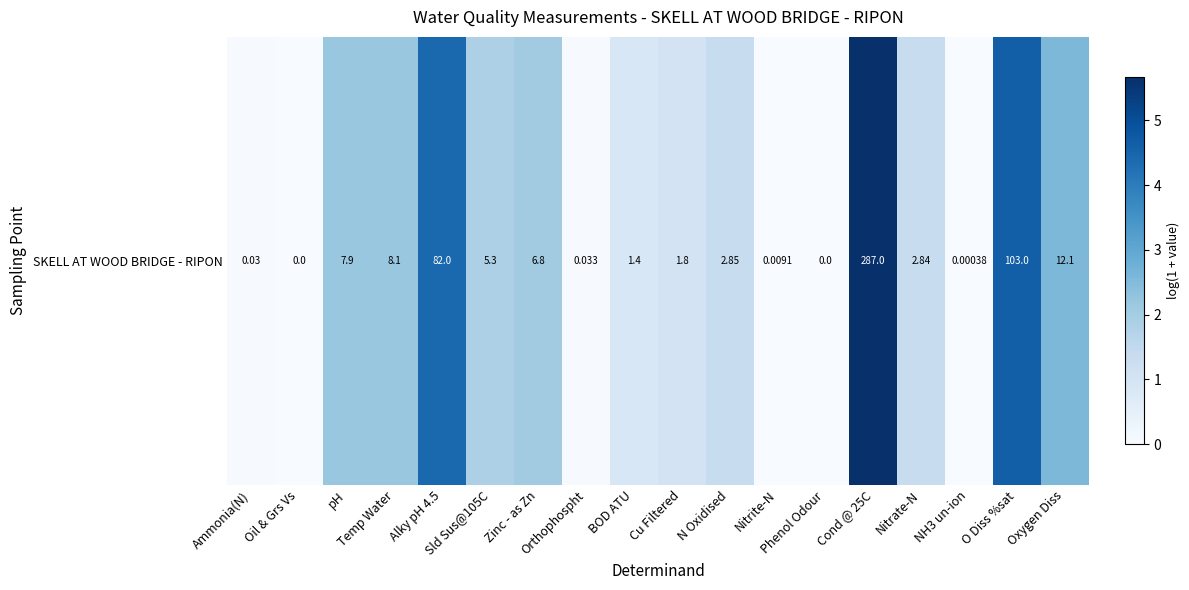

Reading left to right, transcribe all the data shown in this chart.

0.0	0.0	2.2	2.2	4.4	1.8	2.1	0.0	0.9	1.0	1.3	0.0	0.0	5.7	1.3	0.0	4.6	2.6